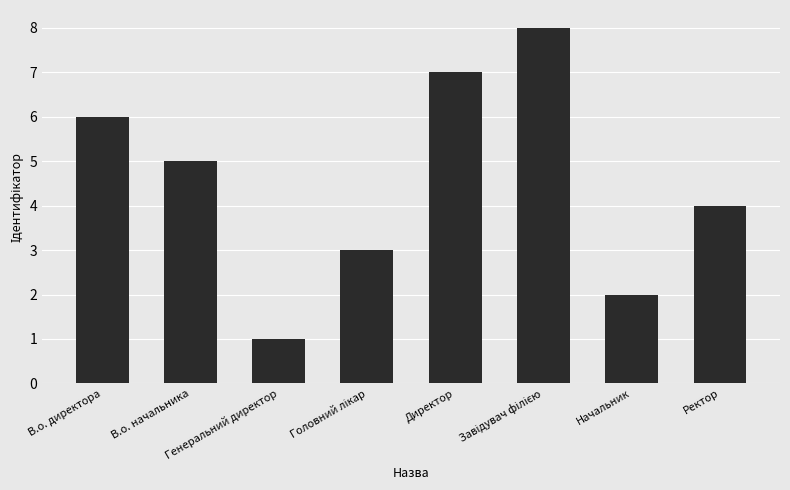

What is the greatest value displayed?

8